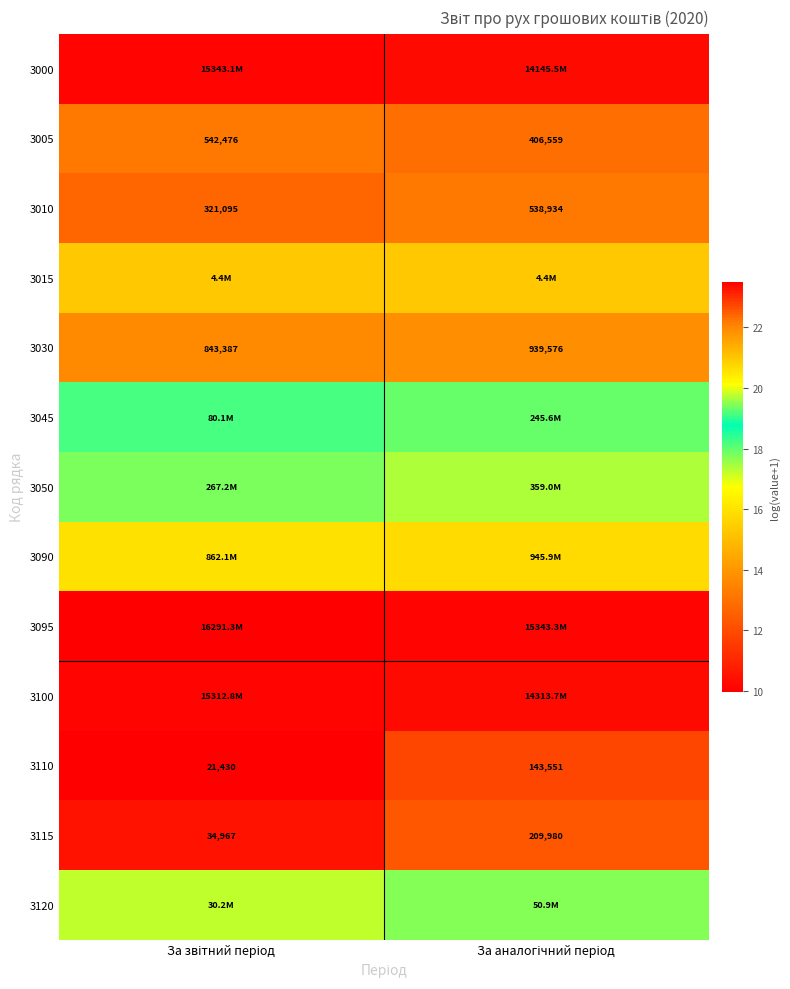

Which category has the lowest value in the 3050 series?

За звітний період